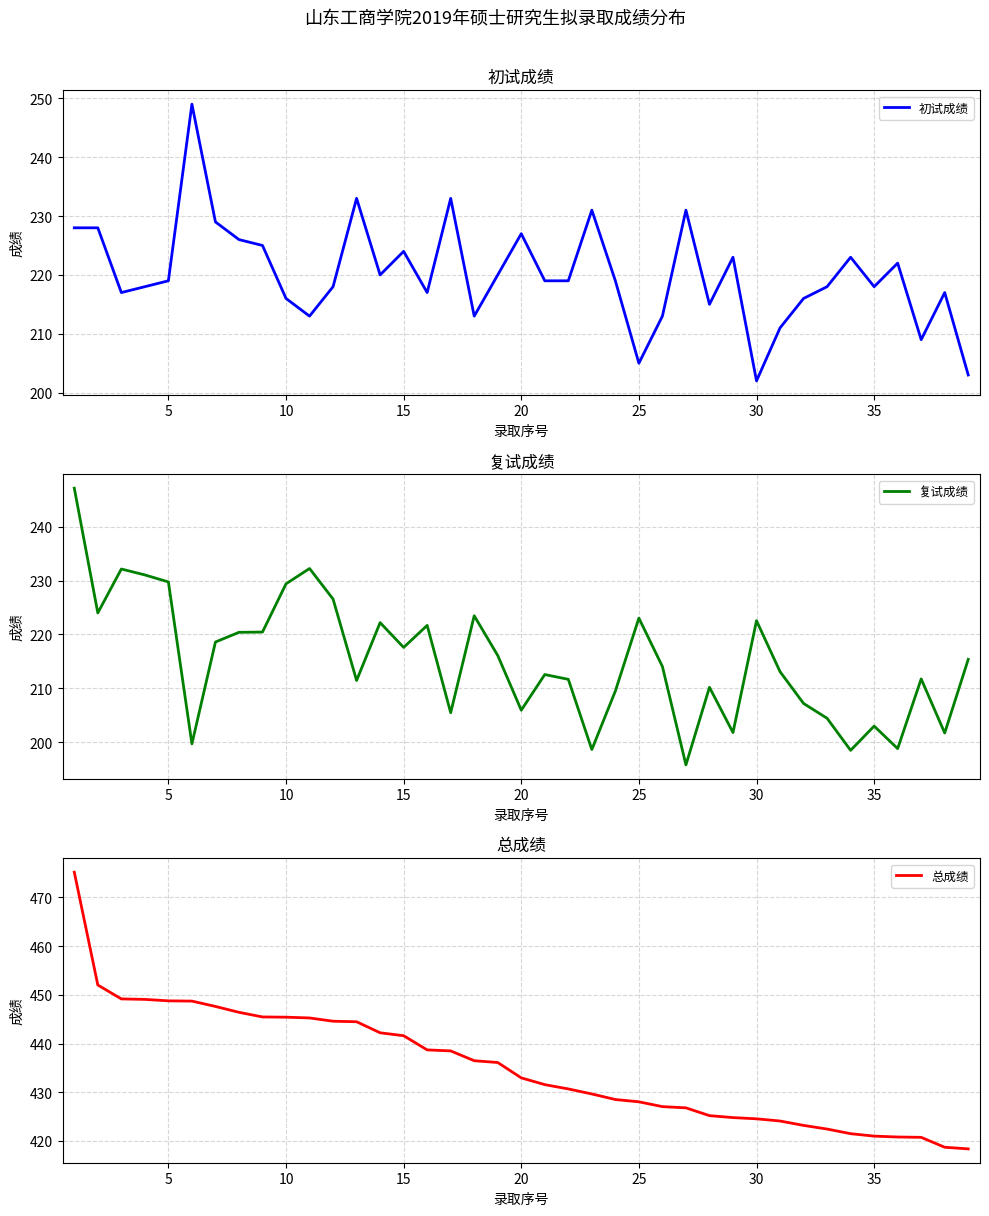

What is the highest value of the 初试成绩 series?

249